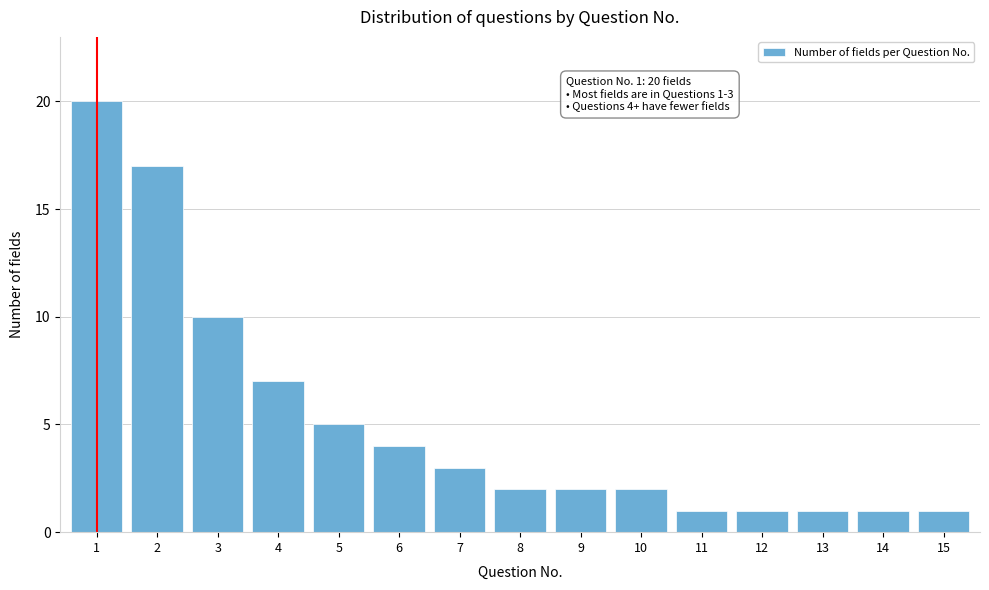

Reading left to right, extract all data points from this chart.

1=20	2=17	3=10	4=7	5=5	6=4	7=3	8=2	9=2	10=2	11=1	12=1	13=1	14=1	15=1